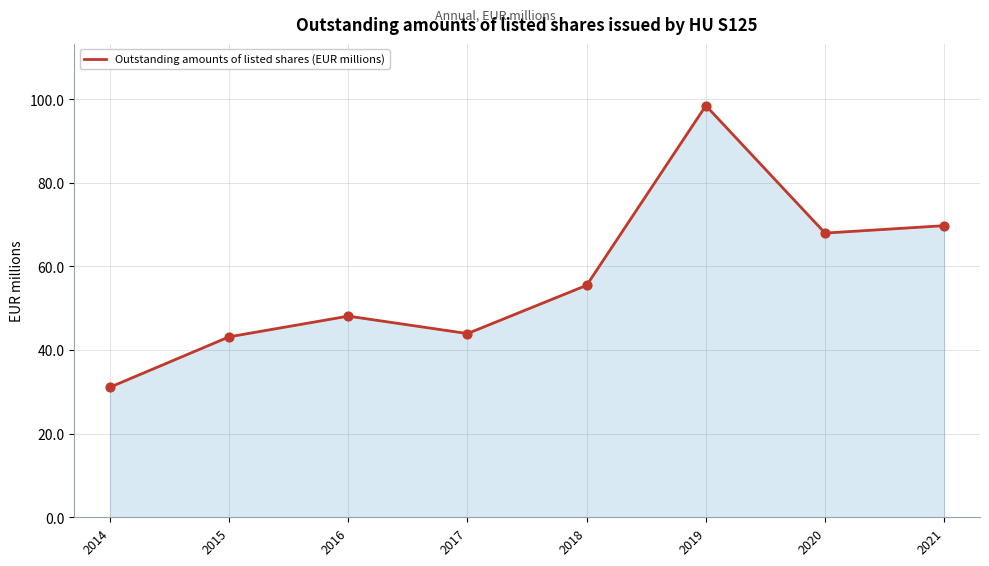

What is the change in value from 2018 to 2020?

+12.5